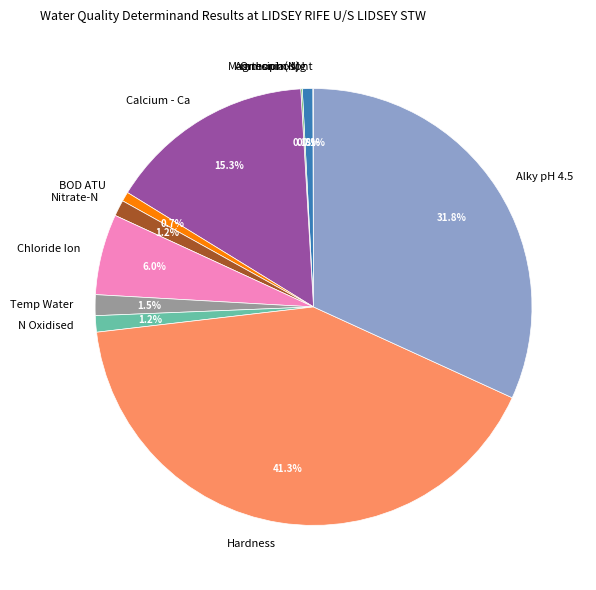

Which category has the biggest portion of the pie?

Hardness